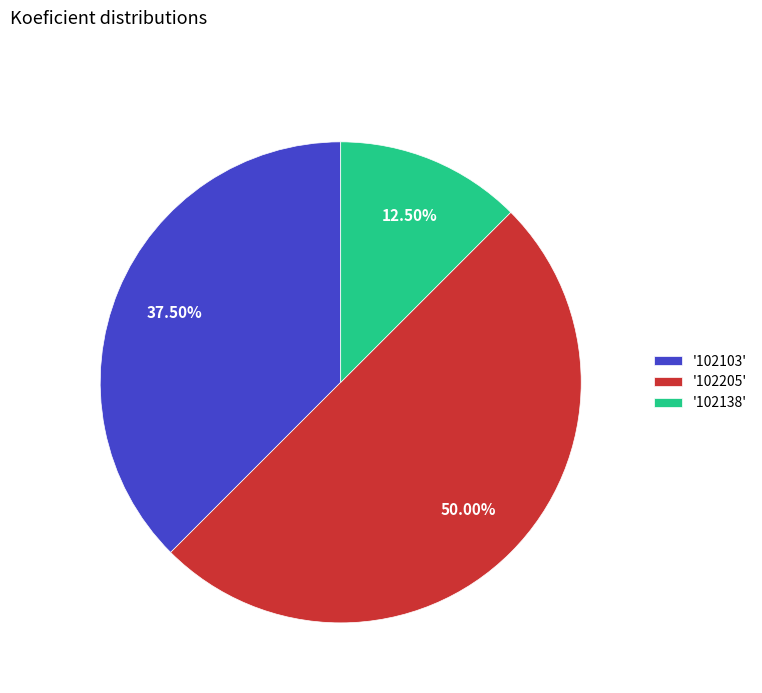

Rank the categories by value from lowest to highest.

'102138', '102103', '102205'